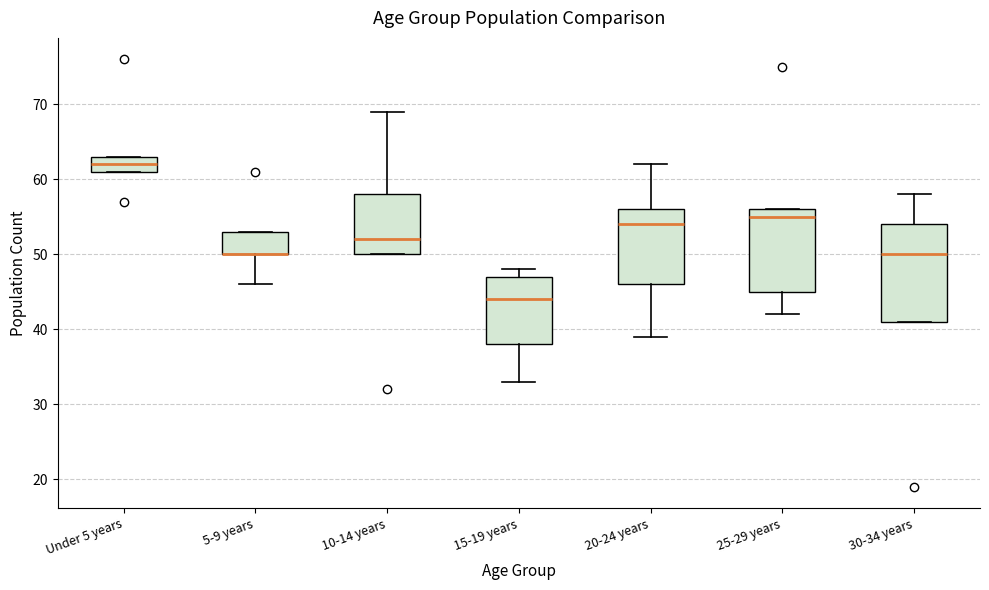

Reading left to right, read every box against the y-axis: the position of its median line, the range the box covers, and the ends of its whiskers. The values are not printed on the chart, so give them approximately, as read against the axis.

Under 5 years: median 62, box 61 to 63, whiskers 61 to 63
5-9 years: median 50 (drawn on the box's lower edge), box 50 to 53, whiskers 46 to 53
10-14 years: median 52, box 50 to 58, whiskers 50 to 69
15-19 years: median 44, box 38 to 47, whiskers 33 to 48
20-24 years: median 54, box 46 to 56, whiskers 39 to 62
25-29 years: median 55, box 45 to 56, whiskers 42 to 56
30-34 years: median 50, box 41 to 54, whiskers 41 to 58